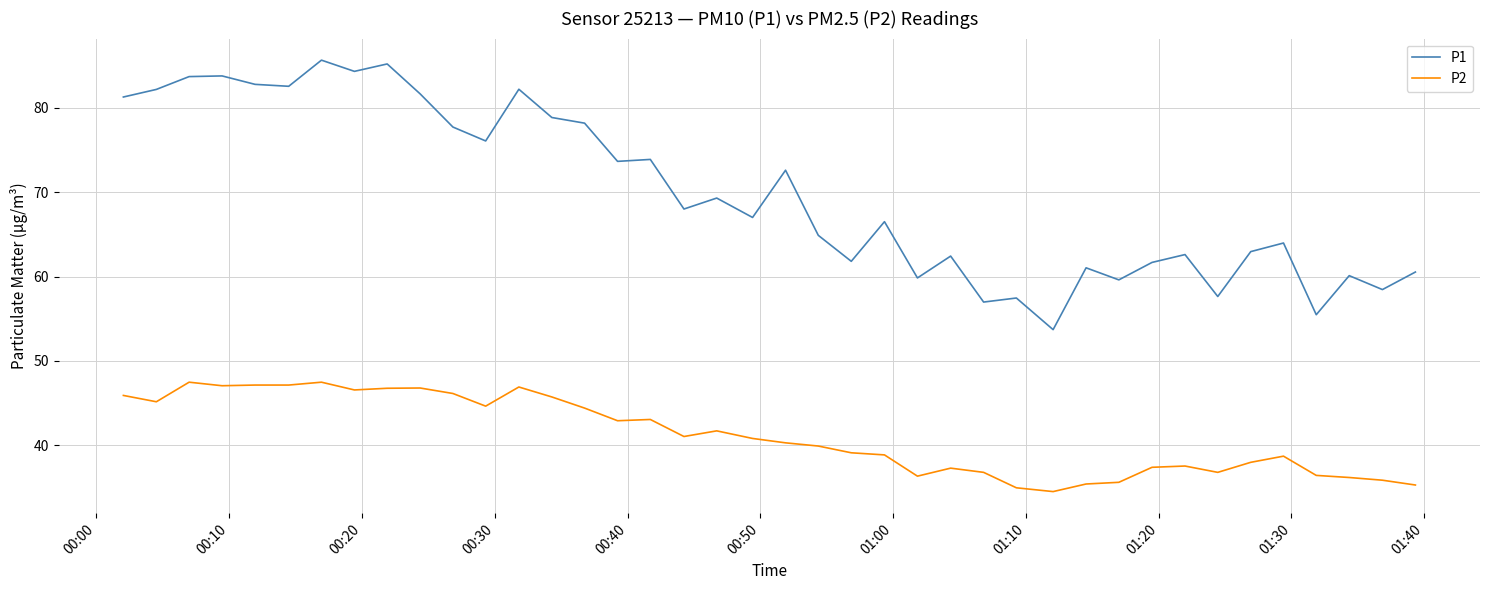

Which series has the largest total across all categories?

P1